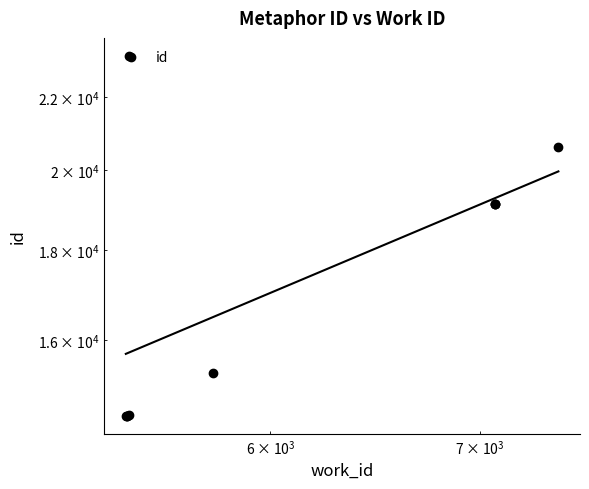

What is the minimum value shown in the chart?

14486